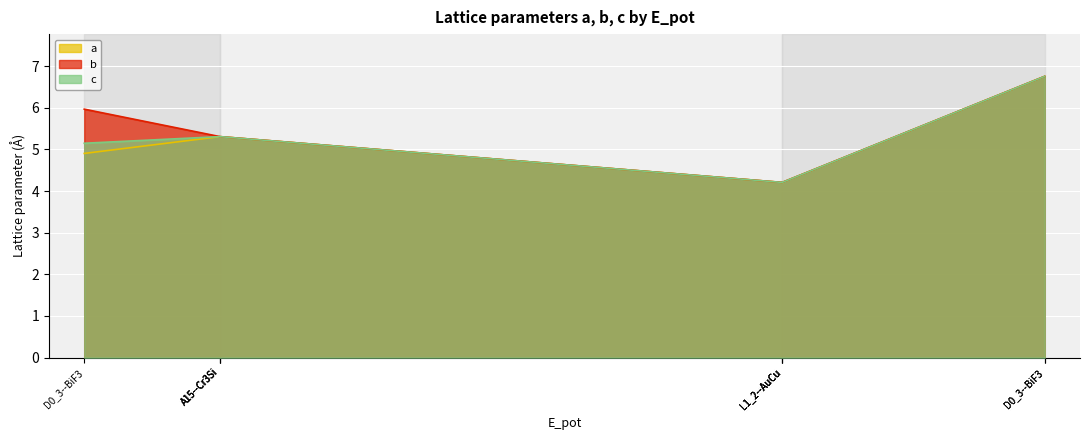

How many data points in b are less than 5?

3